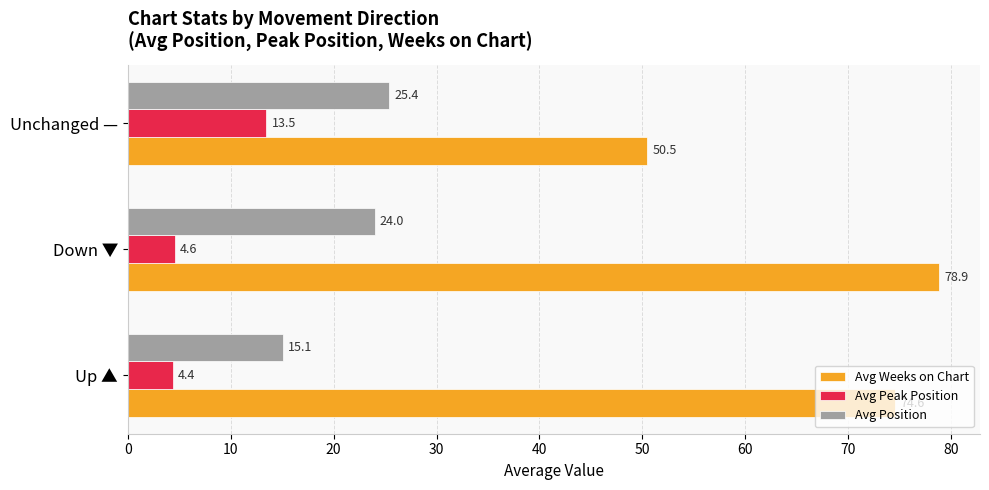

Rank the series by their maximum value, from lowest to highest.

Avg Peak Position, Avg Position, Avg Weeks on Chart